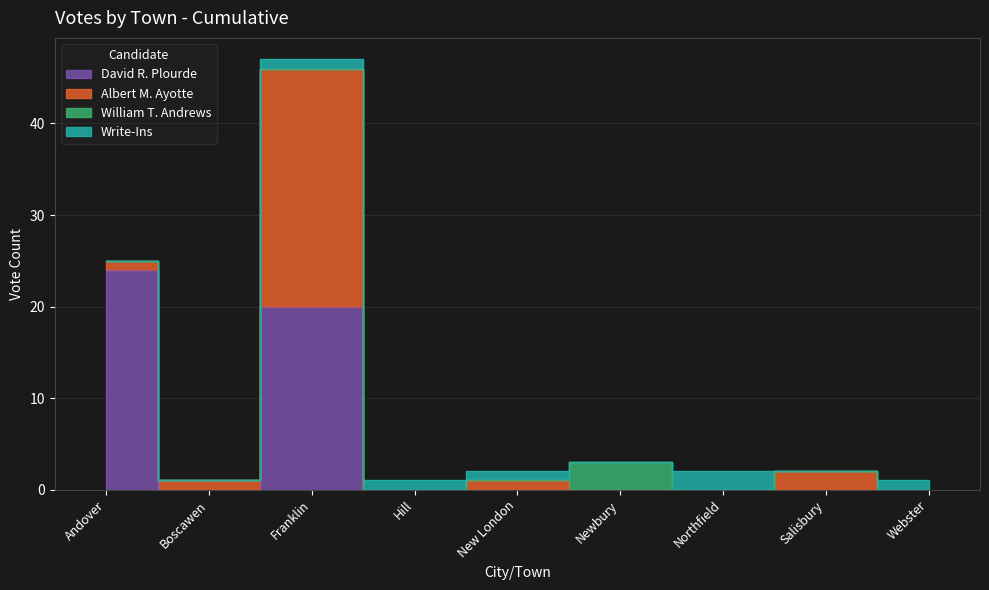

In Write-Ins, how many points are lower than both neighbors (excluding endpoints)?

2